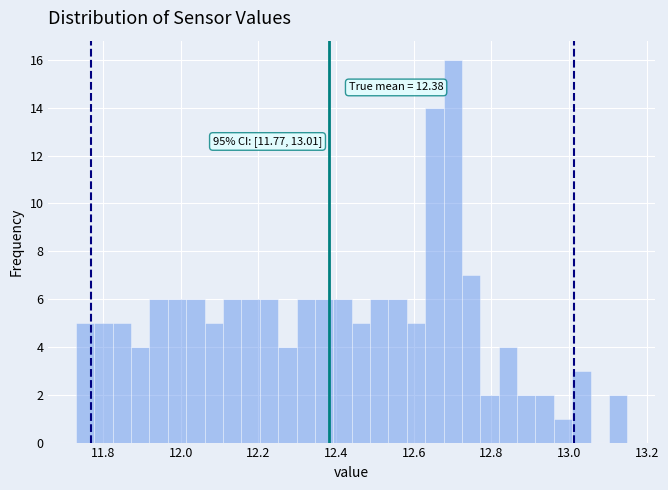

Around what value on the x-axis is the tallest bar? Give the approximate position of its centre, as read against the axis.

12.70